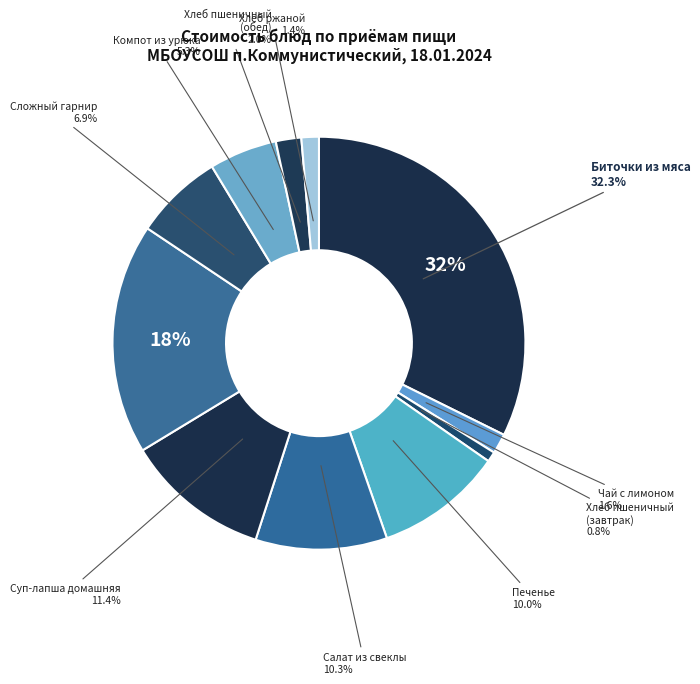

To the nearest percent, what is the average slice percentage?

9%